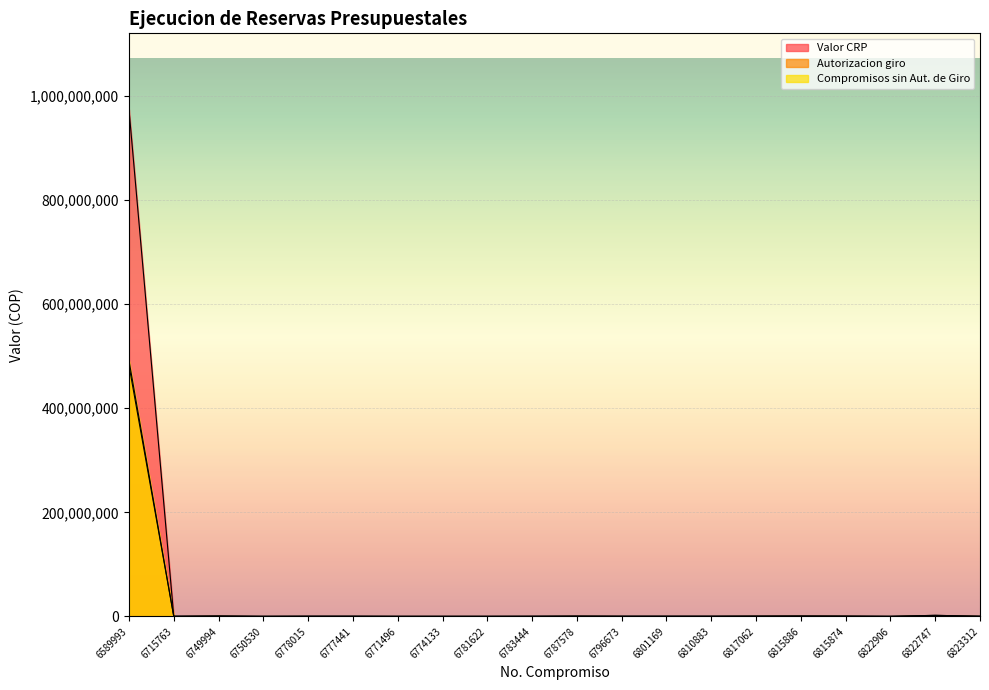

What is the maximum value for Valor CRP?

974118425